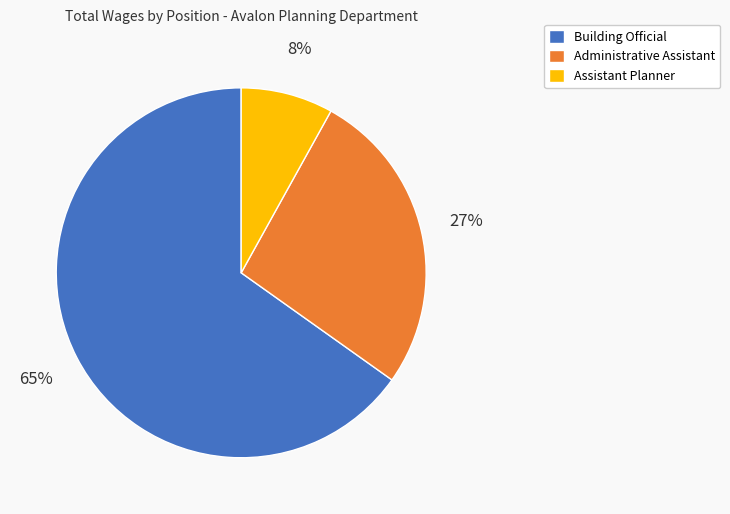

Does any single category account for the majority?

Yes